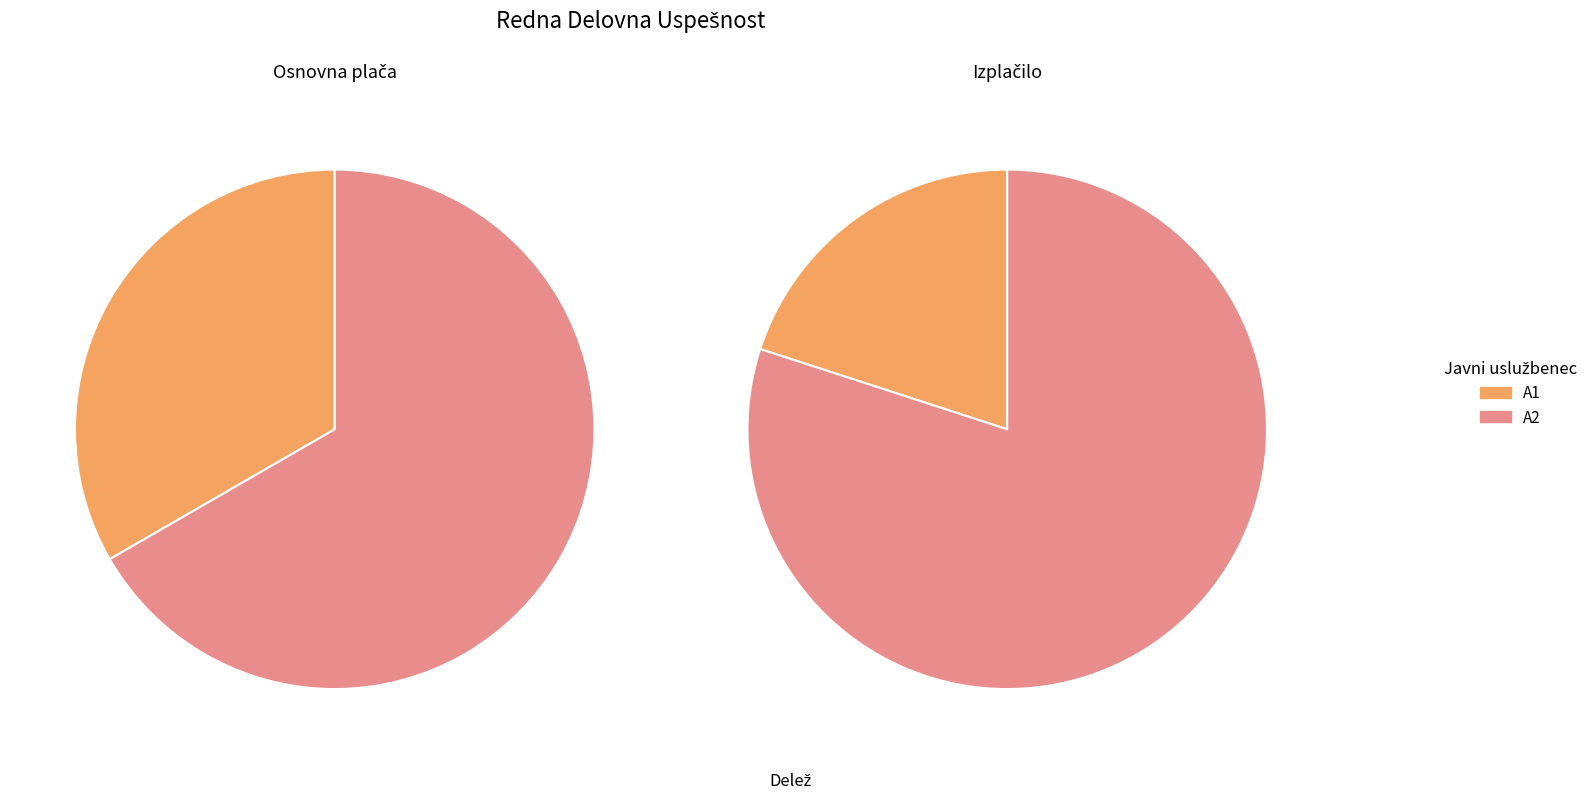

The A1 slice represents 21% of the pie. True or false?

False